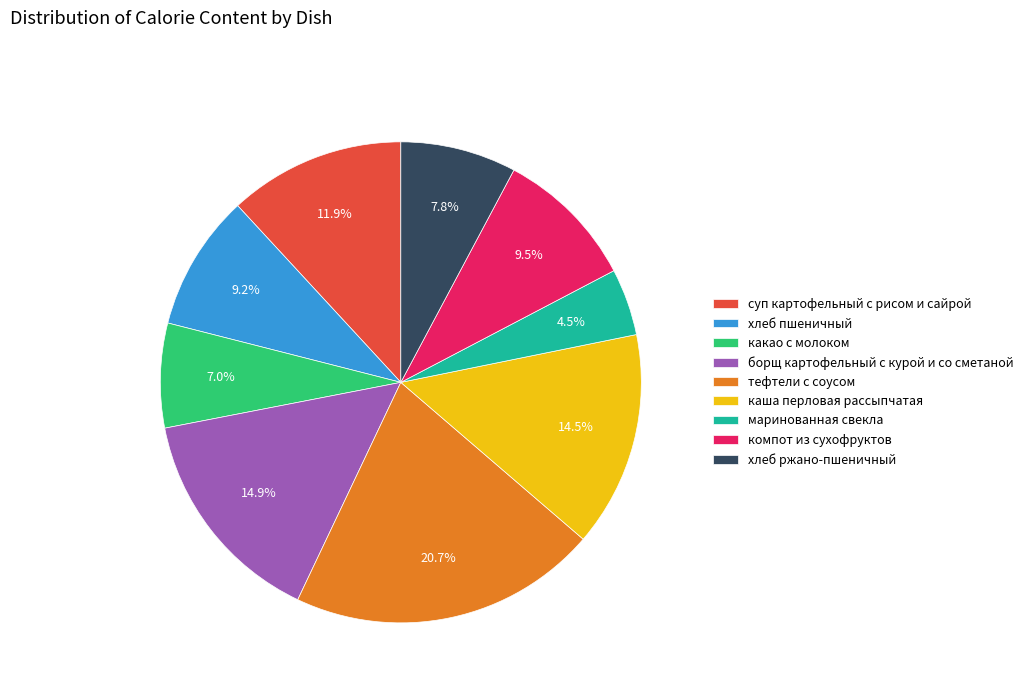

Which has a higher value, хлеб пшеничный or хлеб ржано-пшеничный?

хлеб пшеничный